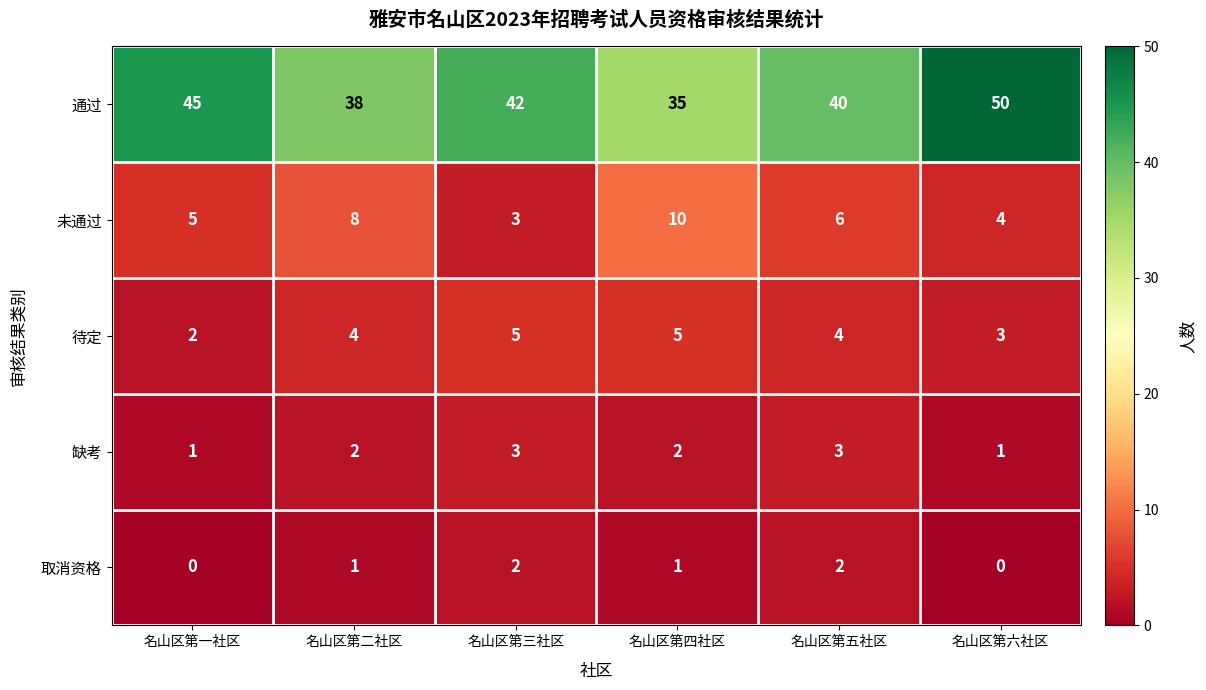

Which series has the largest total across all categories?

通过